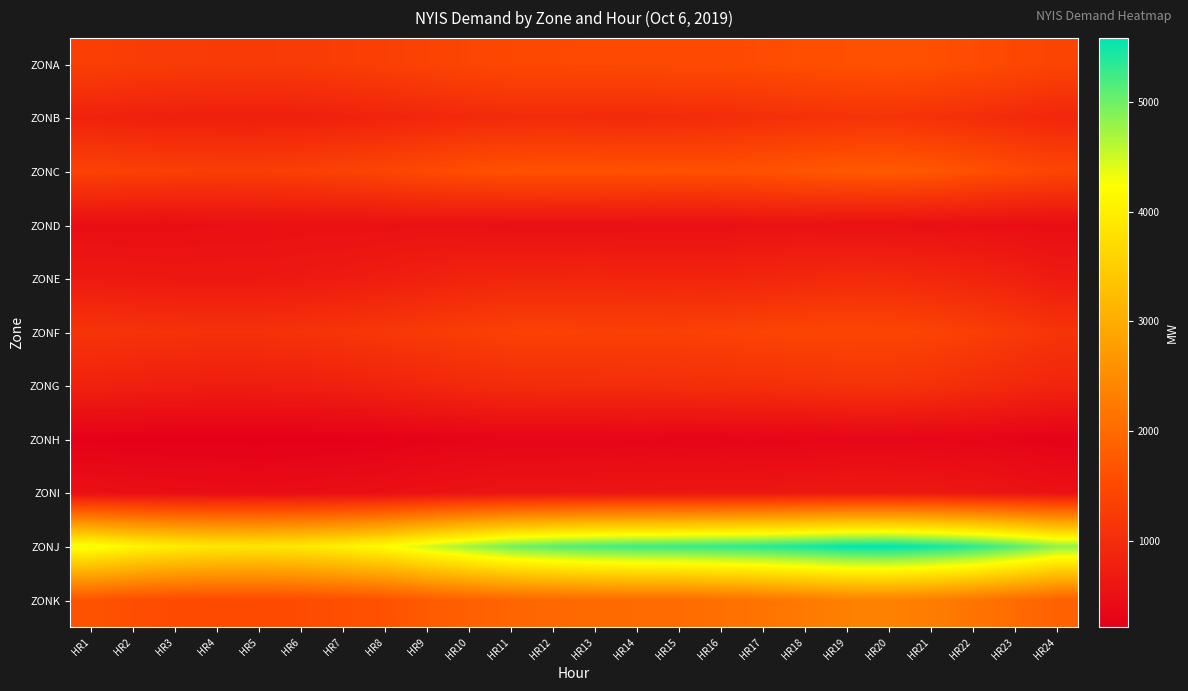

Reading left to right, transcribe all the data shown in this chart.

ZONA: HR1=1318	HR2=1282	HR3=1259	HR4=1244	HR5=1244	HR6=1254	HR7=1289	HR8=1327	HR9=1382	HR10=1437	HR11=1480	HR12=1487	HR13=1504	HR14=1515	HR15=1519	HR16=1516	HR17=1547	HR18=1583	HR19=1595	HR20=1623	HR21=1594	HR22=1543	HR23=1474	HR24=1407
ZONB: HR1=813	HR2=787	HR3=770	HR4=759	HR5=754	HR6=769	HR7=804	HR8=843	HR9=893	HR10=934	HR11=959	HR12=968	HR13=954	HR14=951	HR15=974	HR16=992	HR17=1028	HR18=1072	HR19=1099	HR20=1110	HR21=1075	HR22=1016	HR23=949	HR24=890
ZONC: HR1=1365	HR2=1340	HR3=1312	HR4=1295	HR5=1296	HR6=1328	HR7=1384	HR8=1432	HR9=1511	HR10=1574	HR11=1626	HR12=1635	HR13=1636	HR14=1619	HR15=1616	HR16=1620	HR17=1647	HR18=1697	HR19=1737	HR20=1759	HR21=1712	HR22=1619	HR23=1519	HR24=1430
ZOND: HR1=461	HR2=457	HR3=458	HR4=486	HR5=489	HR6=495	HR7=496	HR8=507	HR9=525	HR10=510	HR11=497	HR12=495	HR13=495	HR14=493	HR15=490	HR16=491	HR17=520	HR18=528	HR19=500	HR20=501	HR21=491	HR22=478	HR23=460	HR24=451
ZONE: HR1=670	HR2=648	HR3=640	HR4=637	HR5=640	HR6=665	HR7=695	HR8=736	HR9=791	HR10=841	HR11=863	HR12=863	HR13=874	HR14=849	HR15=860	HR16=849	HR17=881	HR18=913	HR19=954	HR20=948	HR21=905	HR22=852	HR23=792	HR24=680
ZONF: HR1=1132	HR2=1108	HR3=1093	HR4=1083	HR5=1084	HR6=1103	HR7=1142	HR8=1187	HR9=1239	HR10=1290	HR11=1348	HR12=1357	HR13=1337	HR14=1349	HR15=1341	HR16=1363	HR17=1400	HR18=1426	HR19=1432	HR20=1423	HR21=1387	HR22=1311	HR23=1220	HR24=1130
ZONG: HR1=811	HR2=777	HR3=747	HR4=733	HR5=739	HR6=752	HR7=791	HR8=834	HR9=884	HR10=939	HR11=982	HR12=999	HR13=1009	HR14=1014	HR15=1024	HR16=1030	HR17=1044	HR18=1067	HR19=1102	HR20=1110	HR21=1069	HR22=998	HR23=927	HR24=856
ZONH: HR1=230	HR2=215	HR3=215	HR4=214	HR5=208	HR6=214	HR7=220	HR8=237	HR9=266	HR10=285	HR11=298	HR12=295	HR13=295	HR14=299	HR15=289	HR16=289	HR17=297	HR18=303	HR19=316	HR20=320	HR21=310	HR22=304	HR23=278	HR24=248
ZONI: HR1=495	HR2=472	HR3=454	HR4=444	HR5=442	HR6=450	HR7=469	HR8=489	HR9=527	HR10=559	HR11=581	HR12=587	HR13=593	HR14=600	HR15=607	HR16=614	HR17=623	HR18=642	HR19=662	HR20=655	HR21=639	HR22=609	HR23=568	HR24=523
ZONJ: HR1=4315	HR2=4118	HR3=3982	HR4=3900	HR5=3872	HR6=3917	HR7=4045	HR8=4212	HR9=4486	HR10=4739	HR11=4966	HR12=5099	HR13=5191	HR14=5244	HR15=5271	HR16=5317	HR17=5370	HR18=5455	HR19=5559	HR20=5586	HR21=5494	HR22=5348	HR23=5122	HR24=4830
ZONK: HR1=1656	HR2=1574	HR3=1522	HR4=1505	HR5=1514	HR6=1534	HR7=1586	HR8=1631	HR9=1763	HR10=1846	HR11=1928	HR12=1967	HR13=1999	HR14=2017	HR15=2015	HR16=2084	HR17=2152	HR18=2240	HR19=2339	HR20=2352	HR21=2284	HR22=2164	HR23=2018	HR24=1858